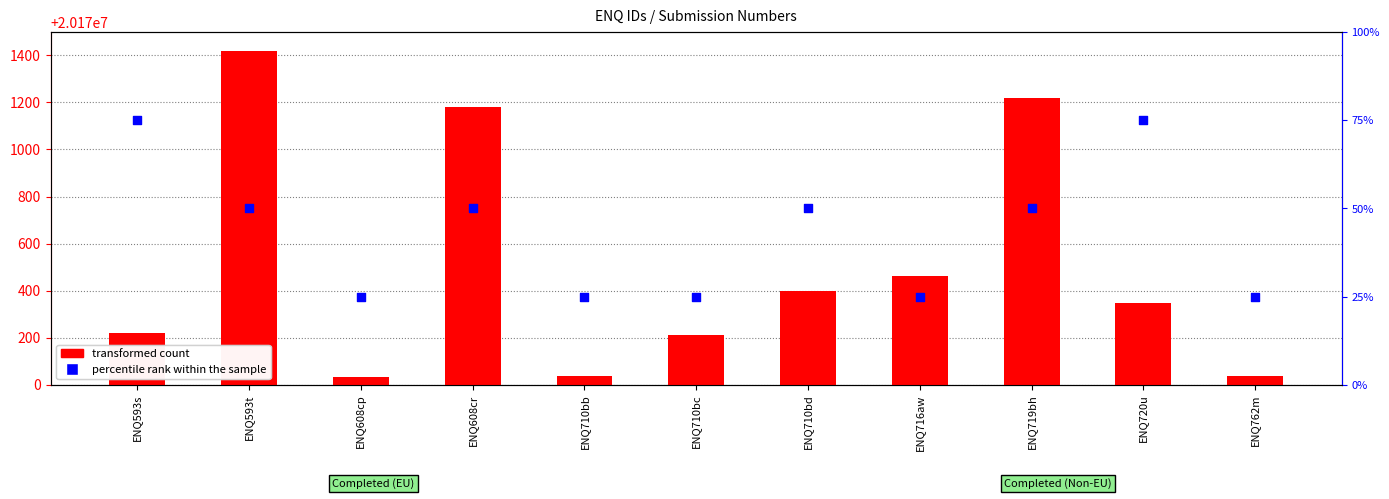

Which series has the largest total across all categories?

transformed count